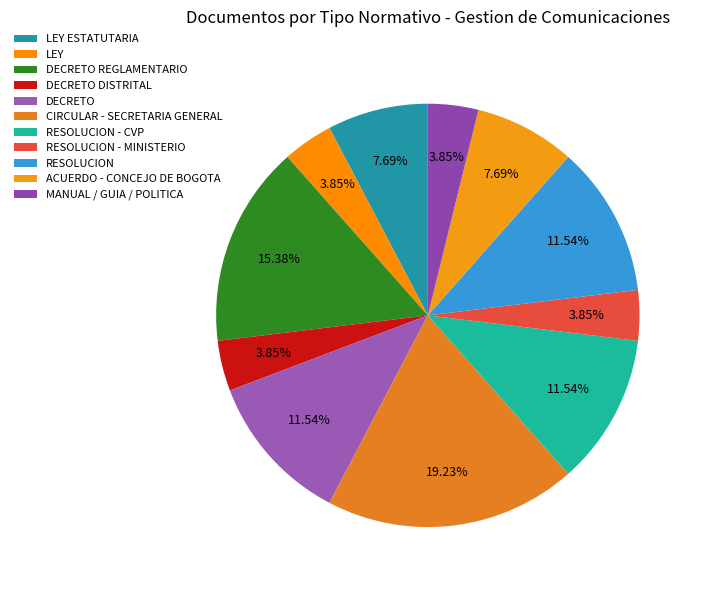

To the nearest percent, what percentage of the pie is DECRETO DISTRITAL?

4%